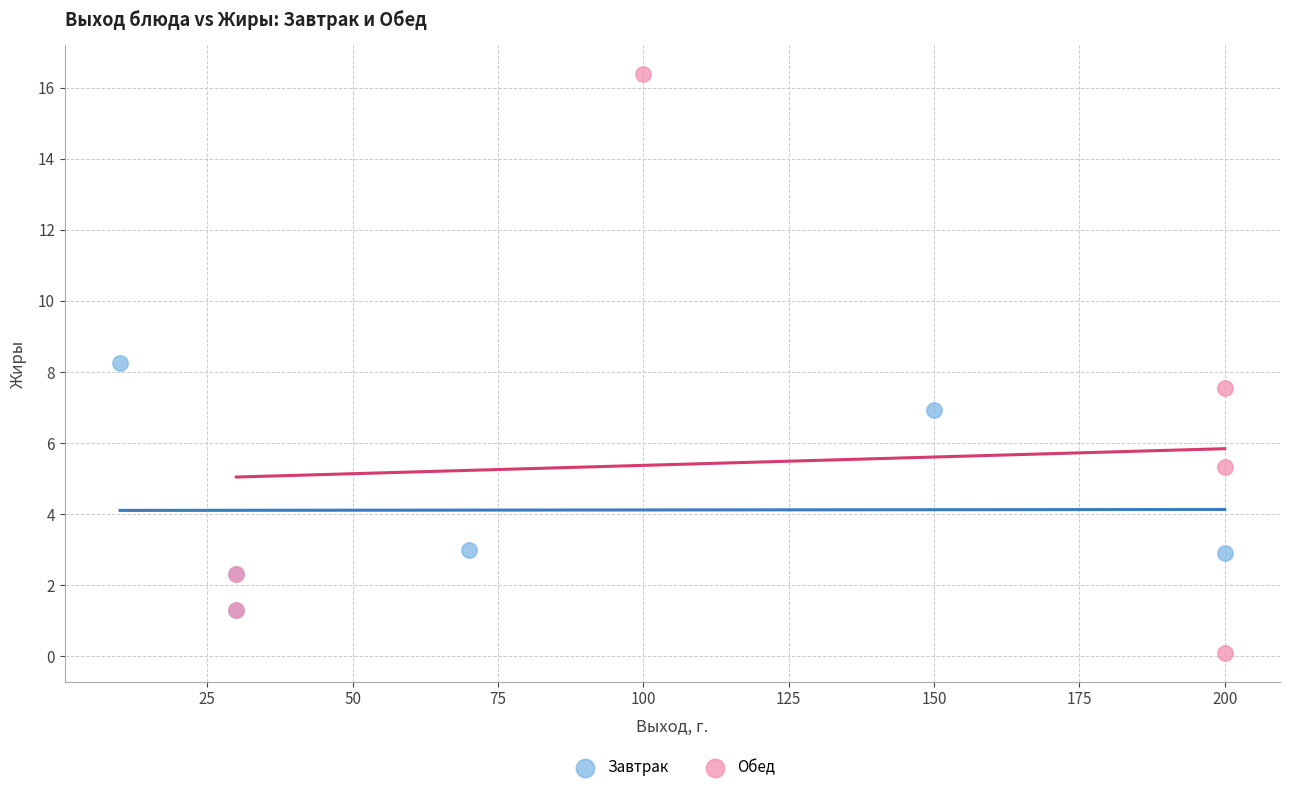

Which series contains the lowest Y value?

Обед